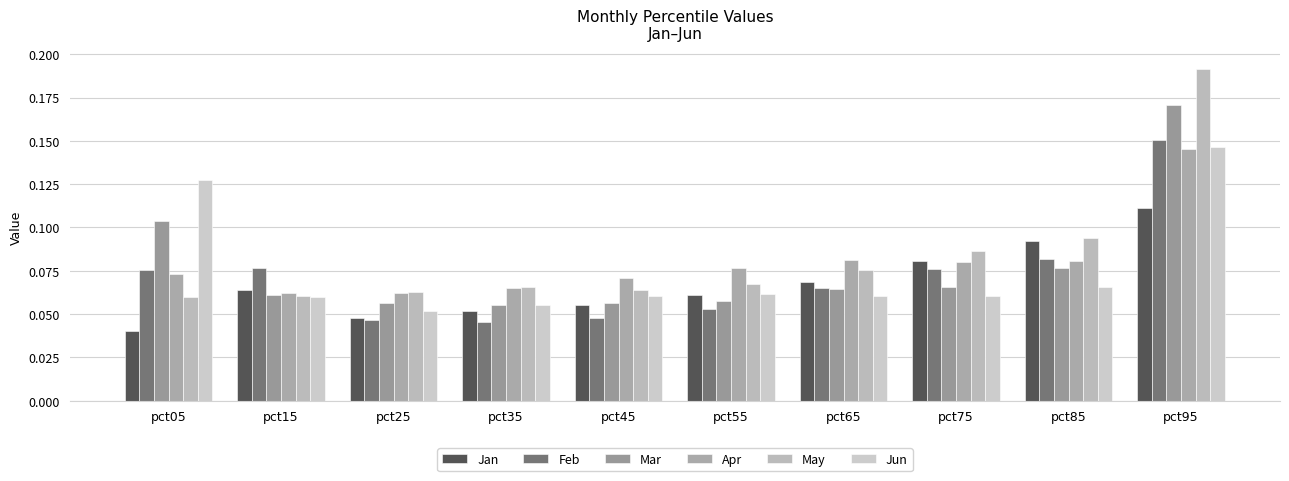

Count the number of data series in this chart.

6